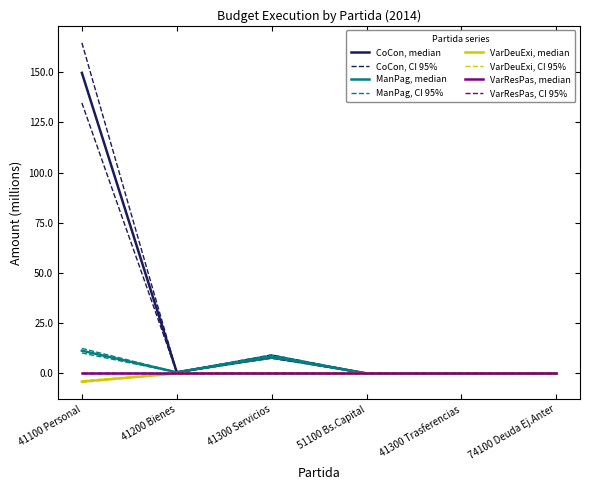

What is the label of the 2nd point from the right?

41300 Trasferencias